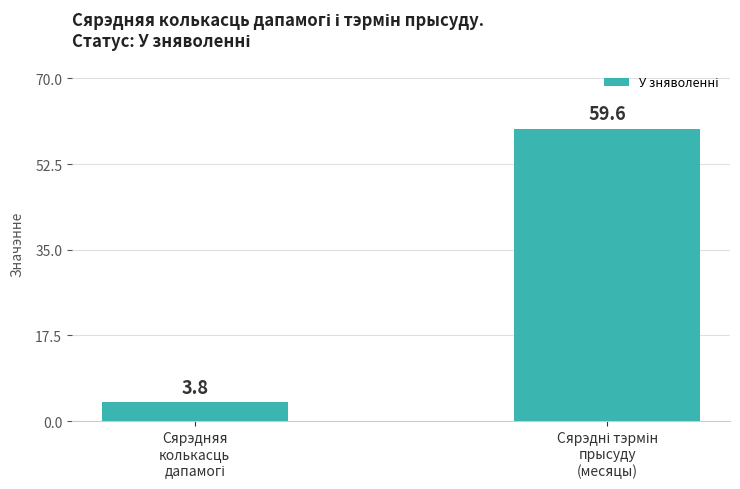

What is the greatest value displayed?

59.6